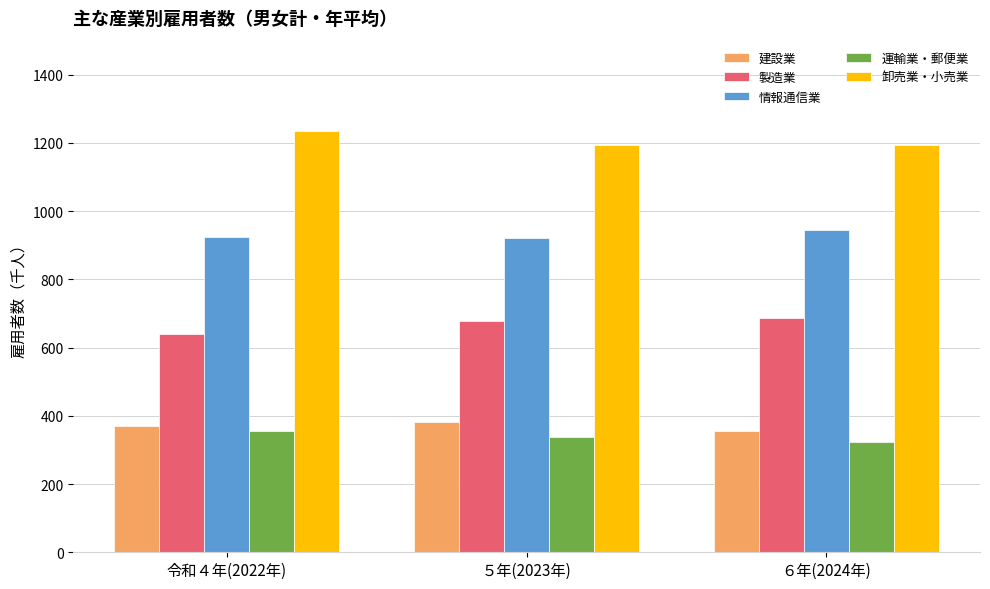

How many 運輸業・郵便業 values are between 322 and 356?

3